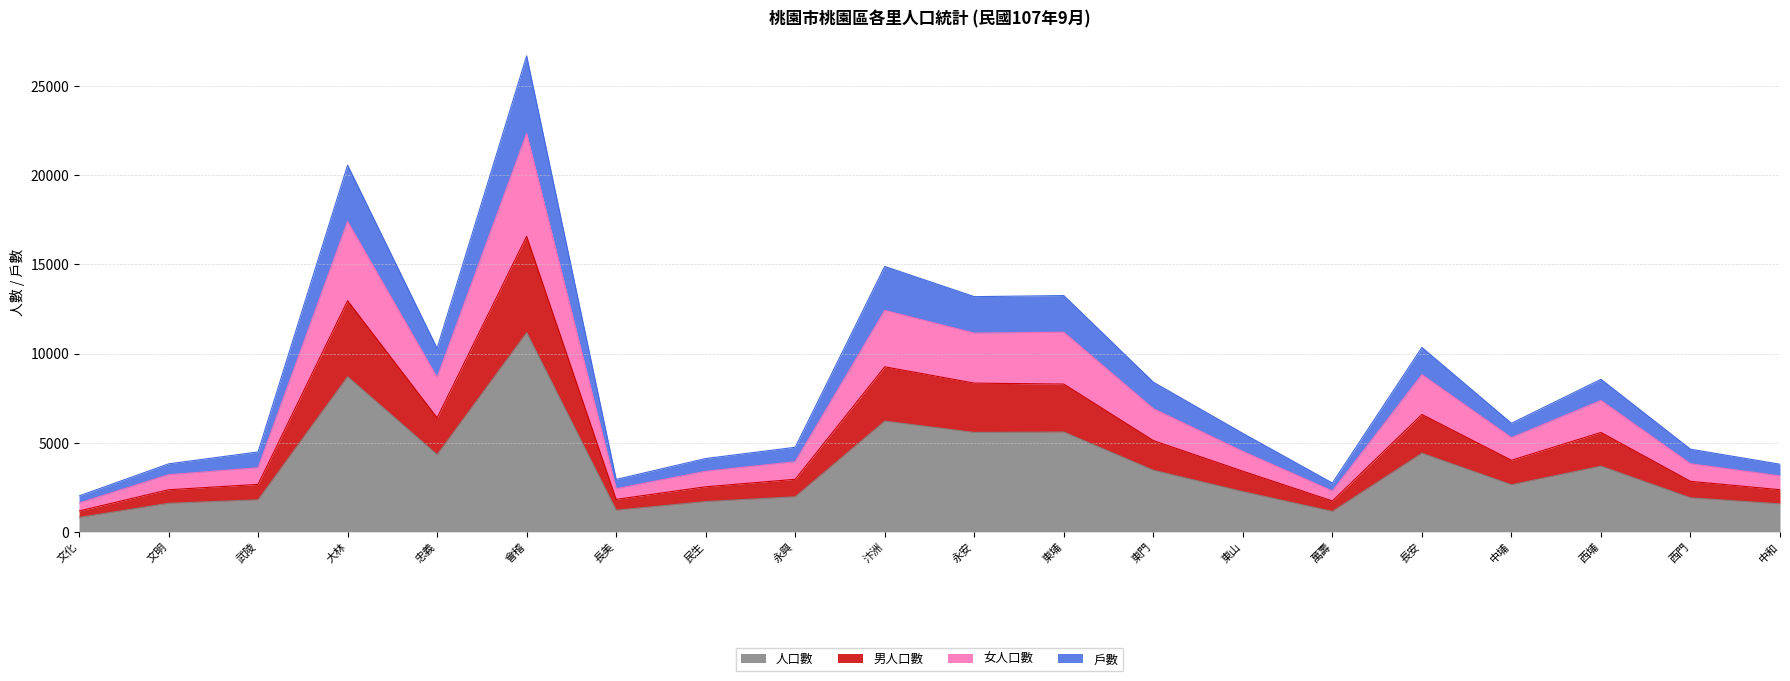

What is the total value across all series at 大林?

20573